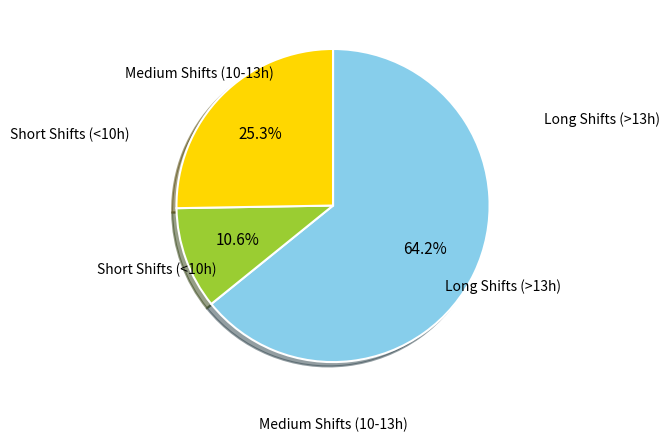

Which category has the smallest portion of the pie?

Short Shifts (<10h)